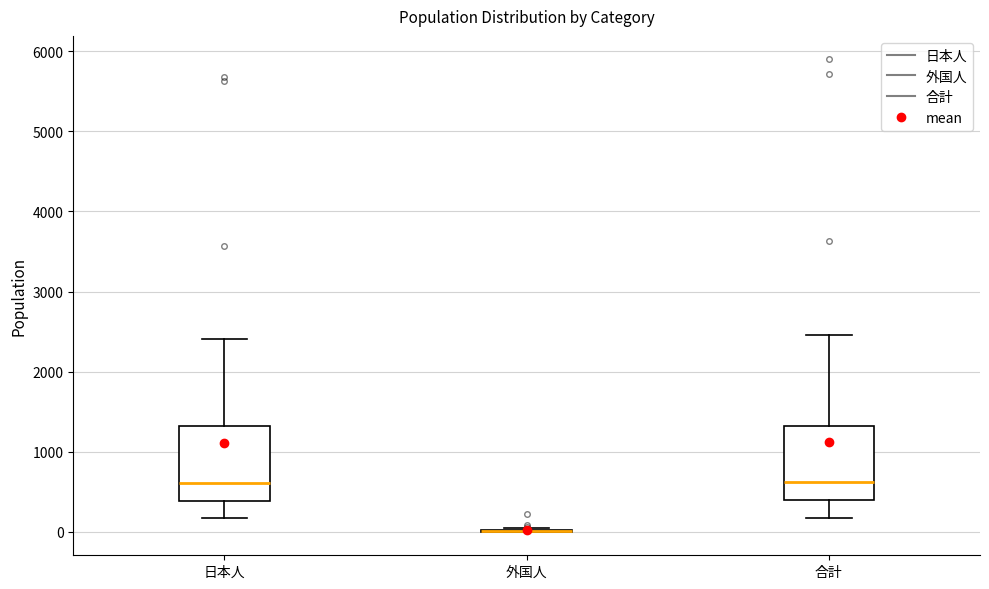

Where does the lower whisker of the box for 合計 end on the y-axis? The values are not printed on the chart, so give them approximately, as read against the axis.

200